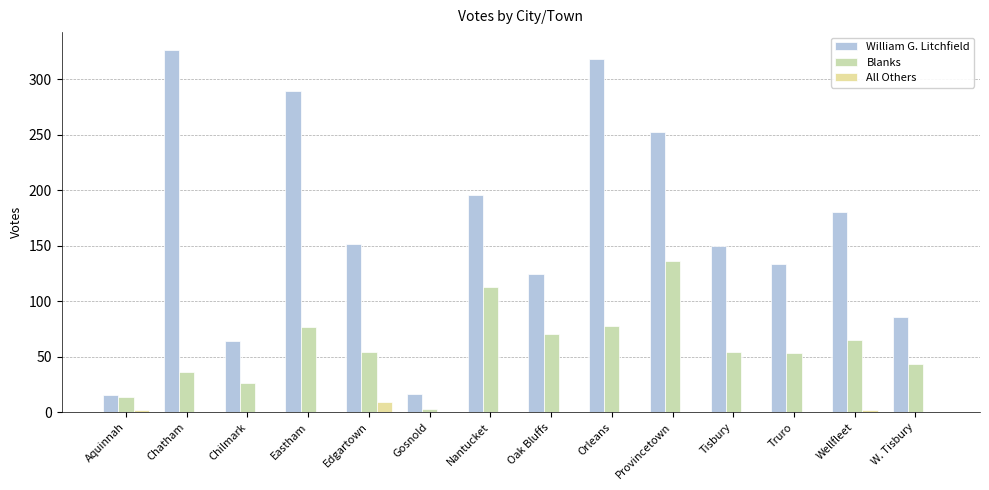

Reading left to right, list all the values displayed in this chart.

William G. Litchfield: 15	326	64	289	151	16	196	124	318	252	150	133	180	86
Blanks: 14	36	26	77	54	3	113	70	78	136	54	53	65	43
All Others: 2	0	0	0	9	0	0	0	0	0	0	0	2	0